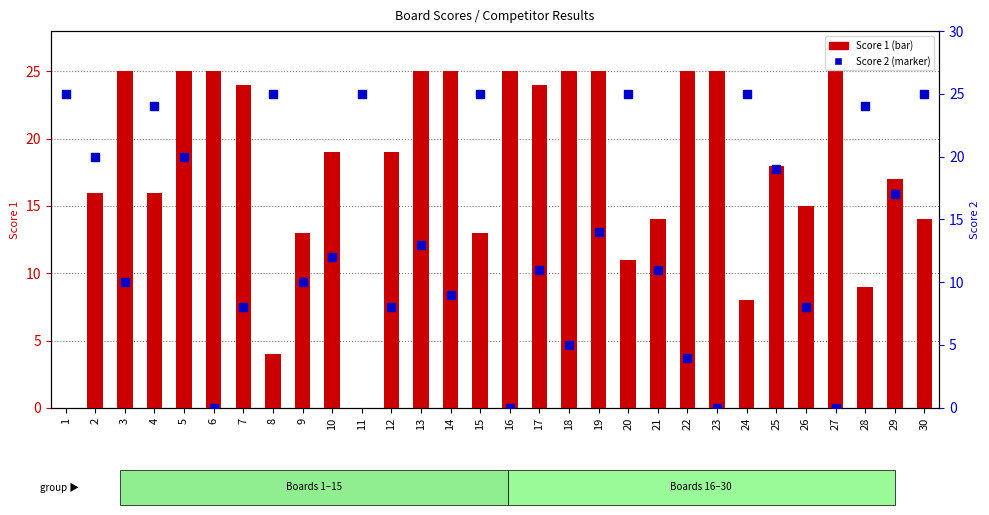

At which category is the sum across all series the highest?

5